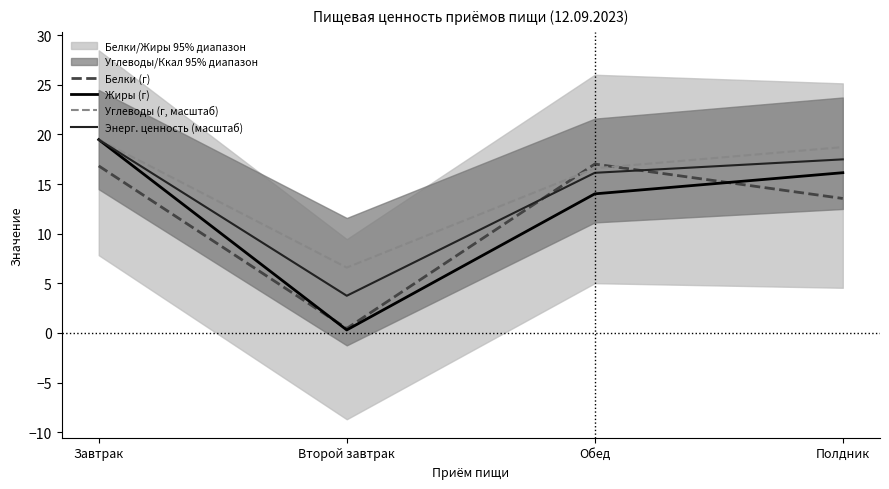

Where is Жиры (г) nearest to the value 9?

Обед